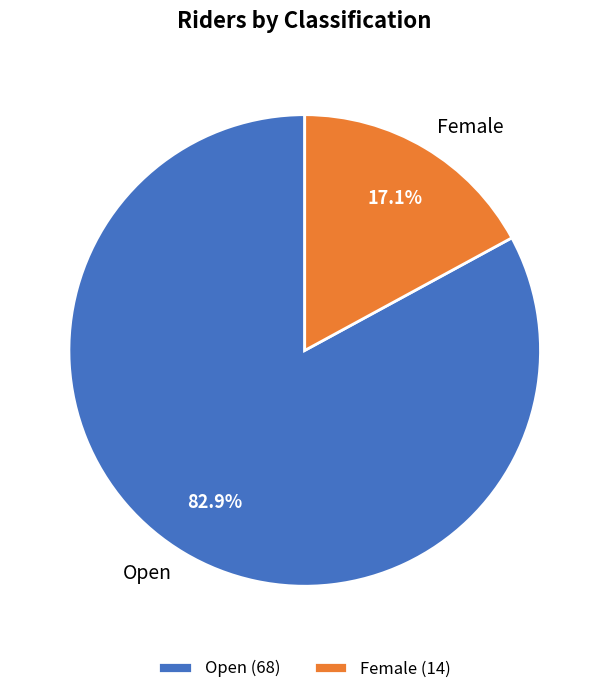

Does Female represent more than half of the total?

No